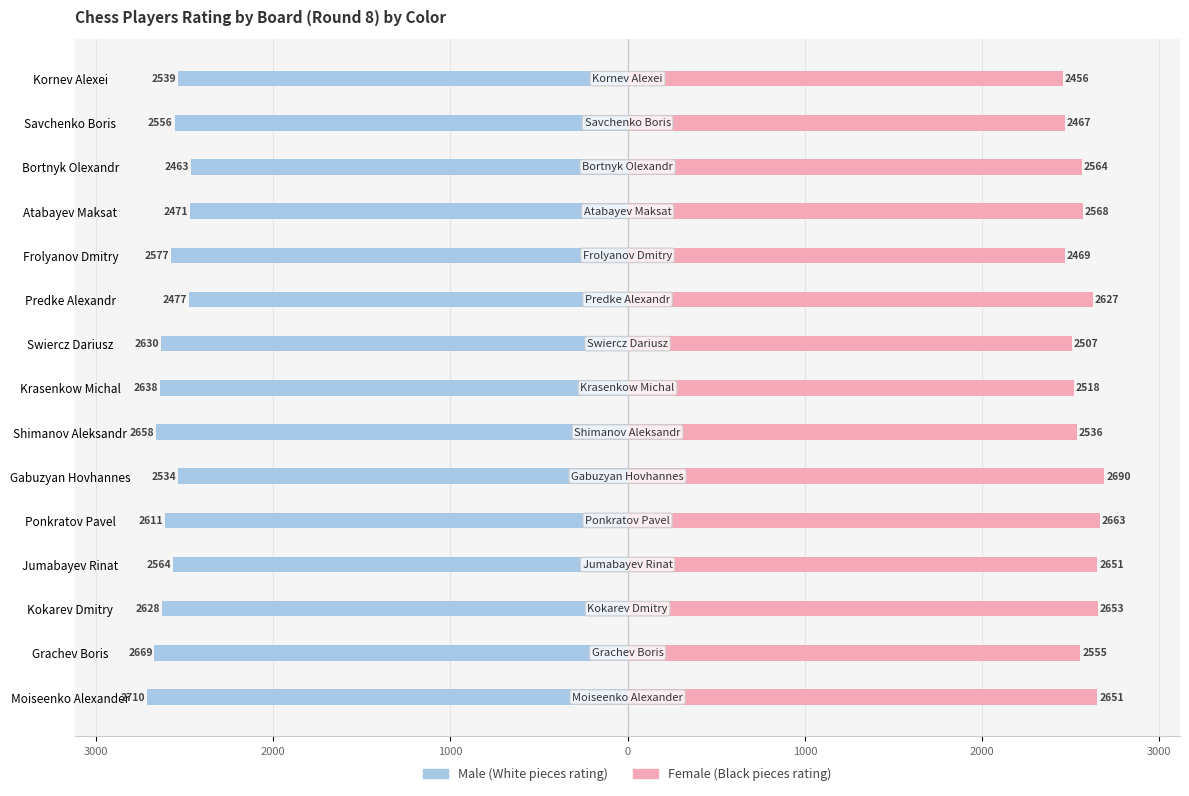

Which has a higher value, Savchenko Boris or Atabayev Maksat?

Atabayev Maksat